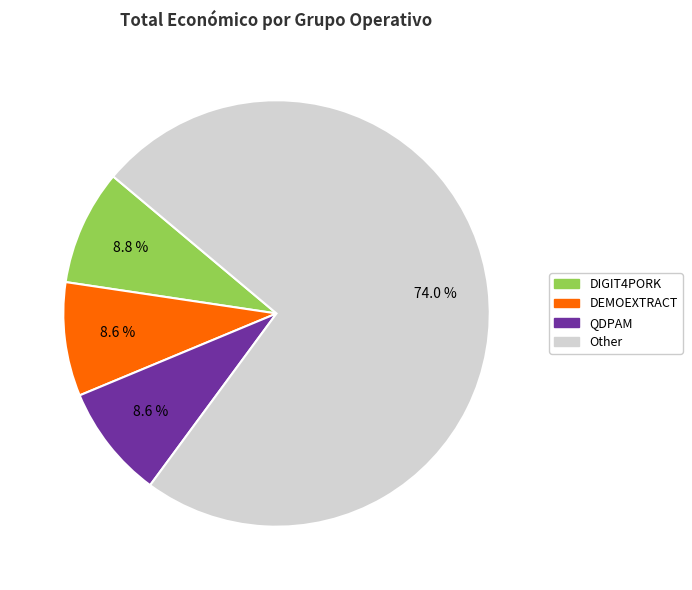

Approximately how many times larger is the value at Other compared to DEMOEXTRACT?

8.6